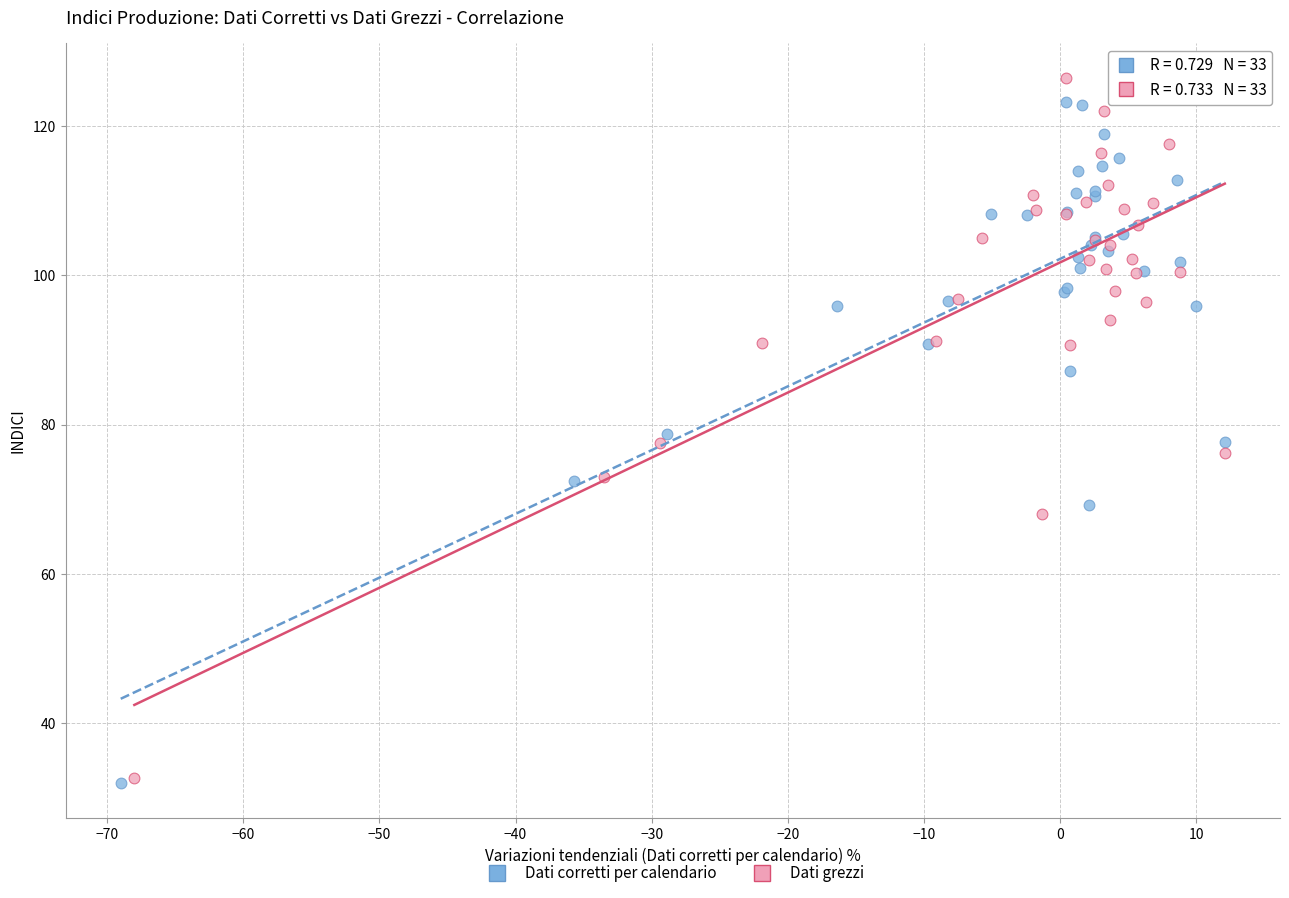

Which series has the largest Y range (max minus min)?

Dati grezzi